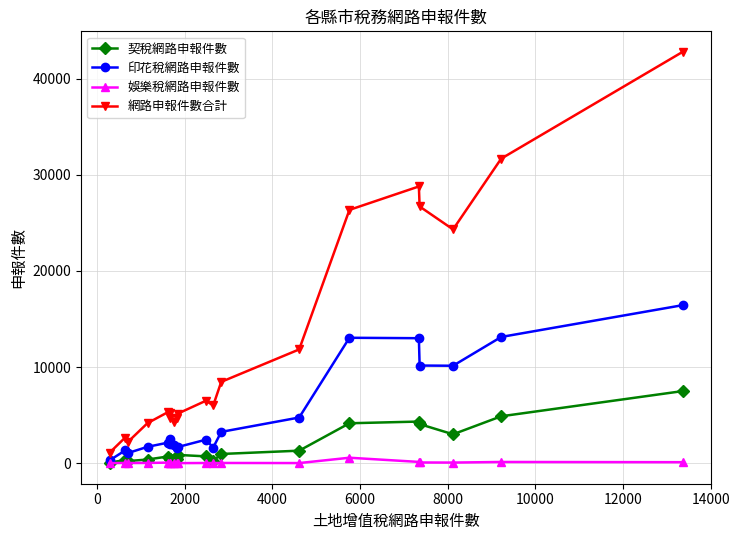

Which series has the largest total across all categories?

網路申報件數合計